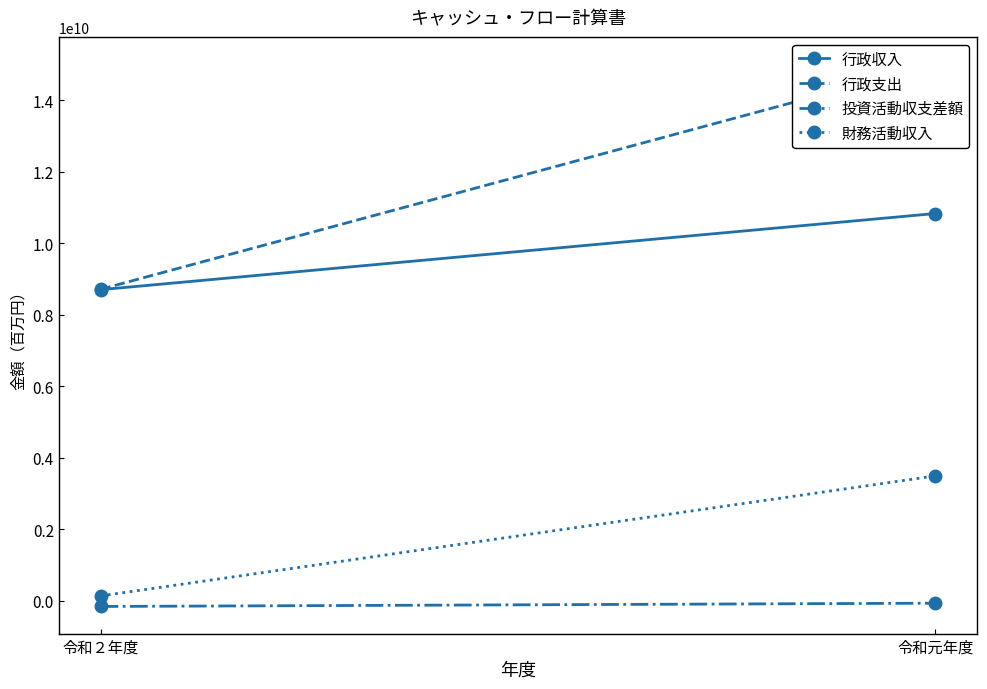

At which label is 投資活動収支差額 closest to -108439100?

令和２年度